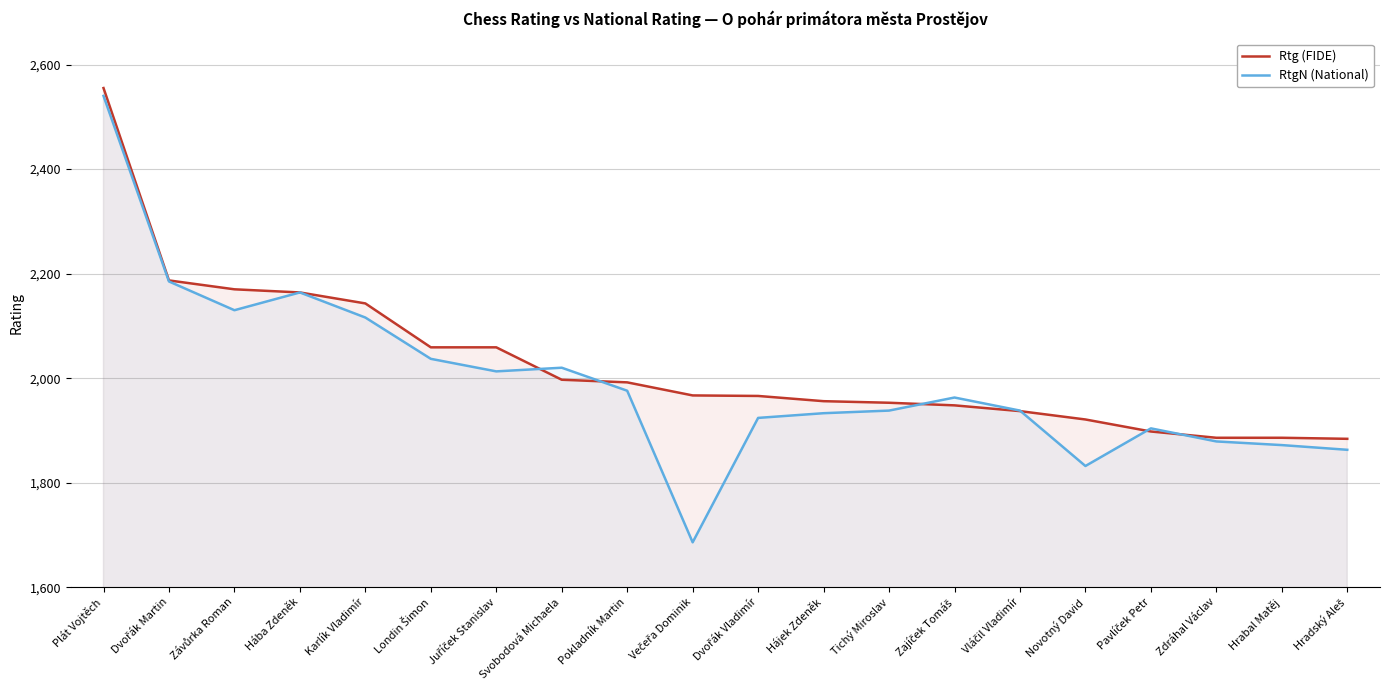

How many categories are shown in the chart?

20